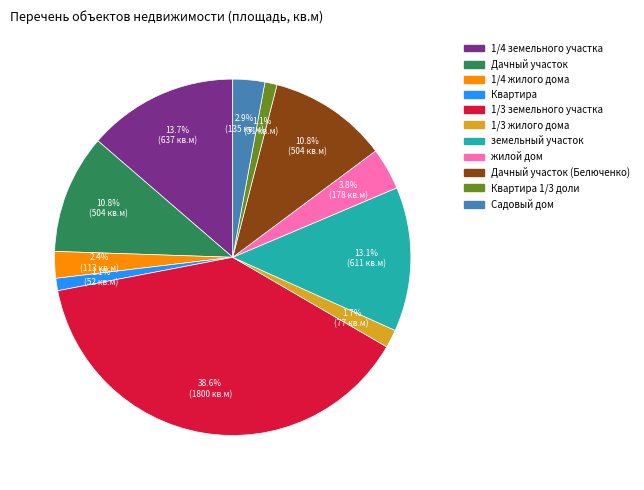

Is there a majority slice in this chart?

No